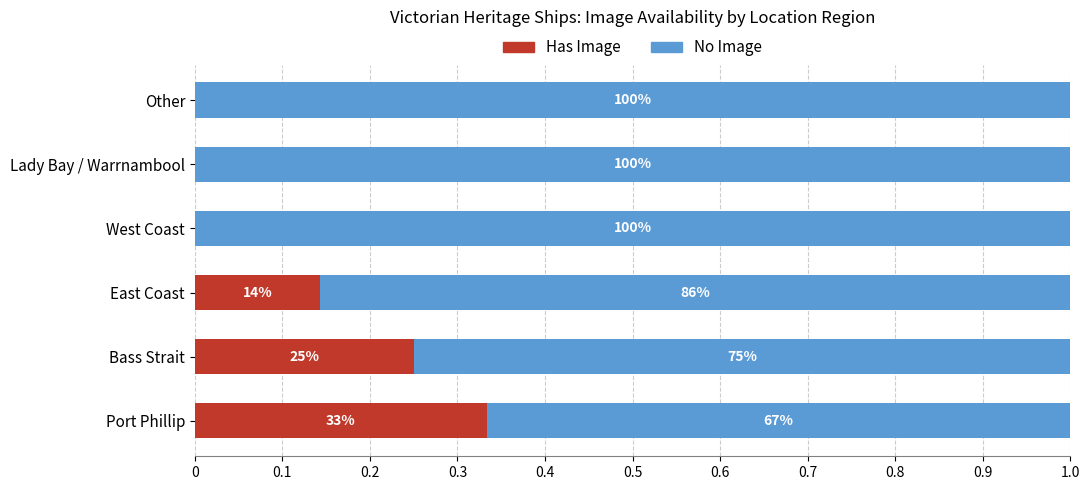

Rank the series by their maximum value, from highest to lowest.

No Image, Has Image